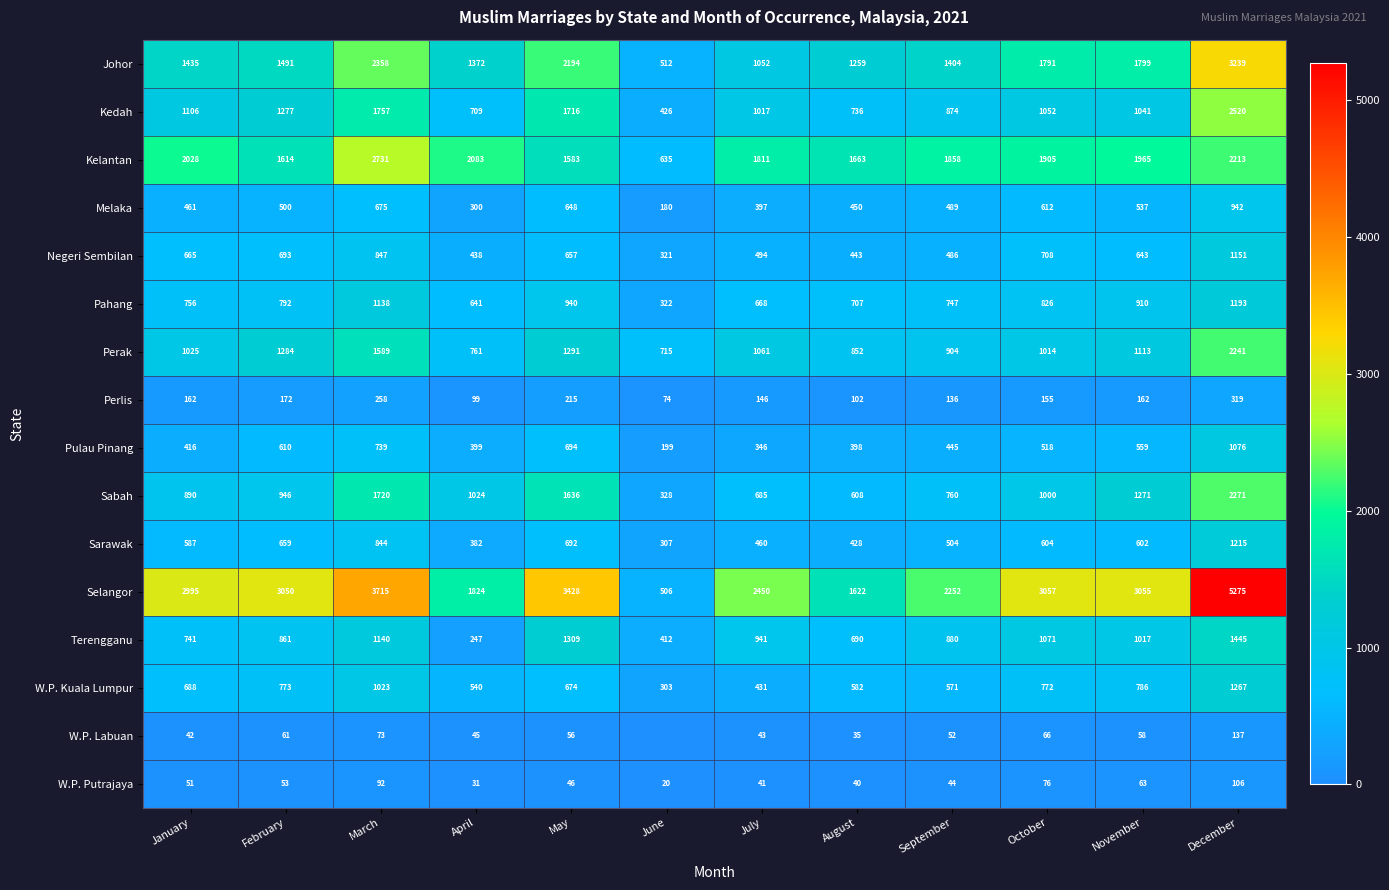

Rank the series at January from highest to lowest value.

Selangor, Kelantan, Johor, Kedah, Perak, Sabah, Pahang, Terengganu, W.P. Kuala Lumpur, Negeri Sembilan, Sarawak, Melaka, Pulau Pinang, Perlis, W.P. Putrajaya, W.P. Labuan